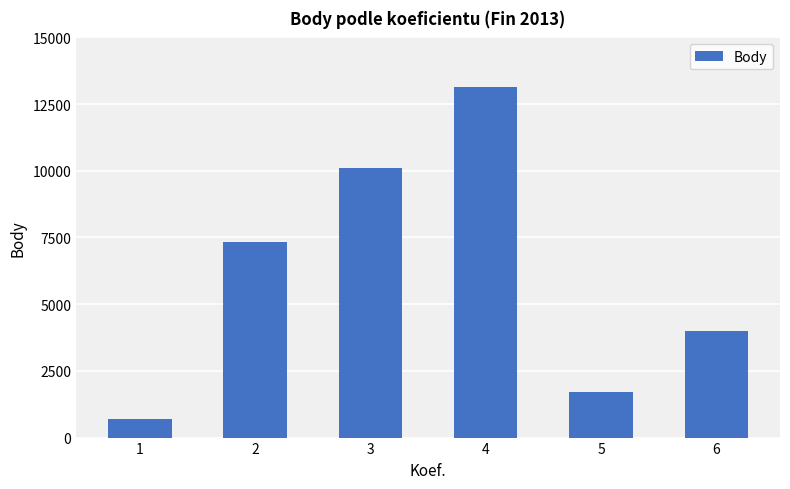

The value at 5 is 525. True or false?

False